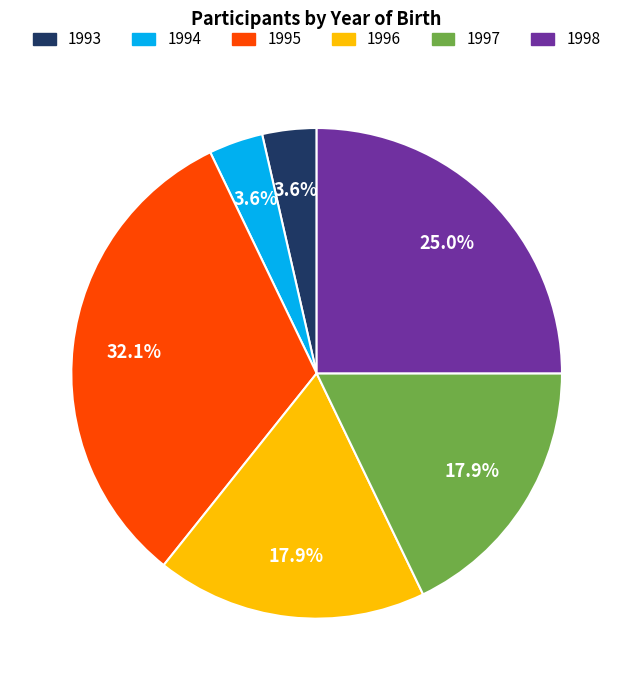

Which category has the biggest portion of the pie?

1995